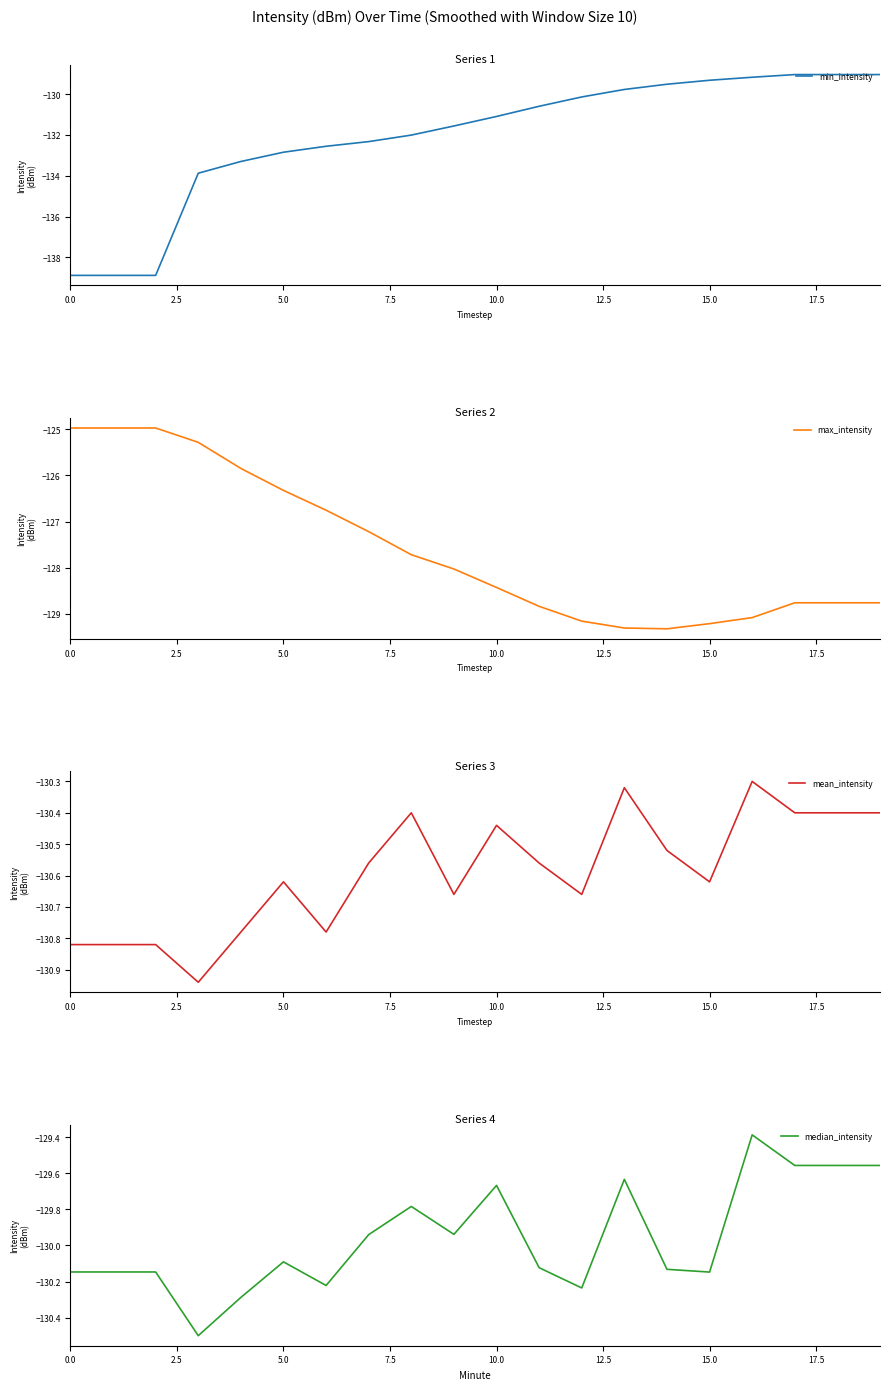

What position from the right is 12?

8